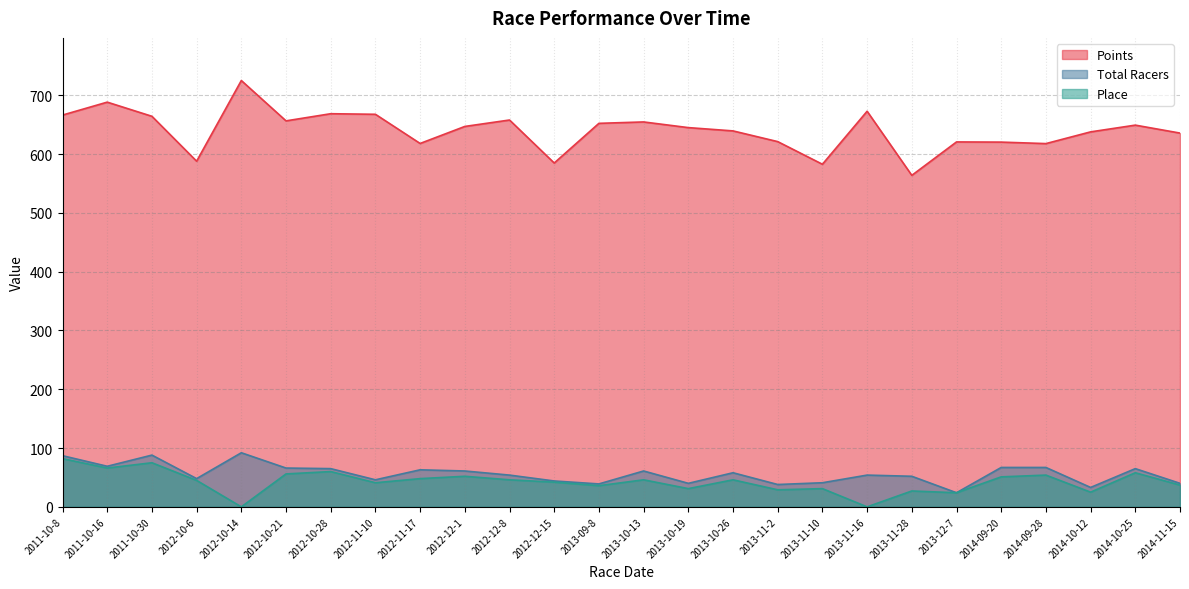

Is it true that Points equals 362.3 at 2014-11-15?

False